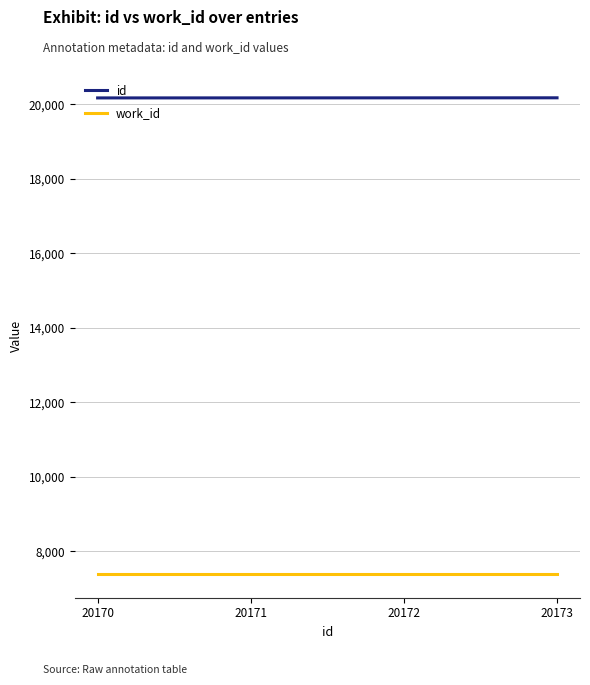

Is it true that id equals 35288 at 20172?

False